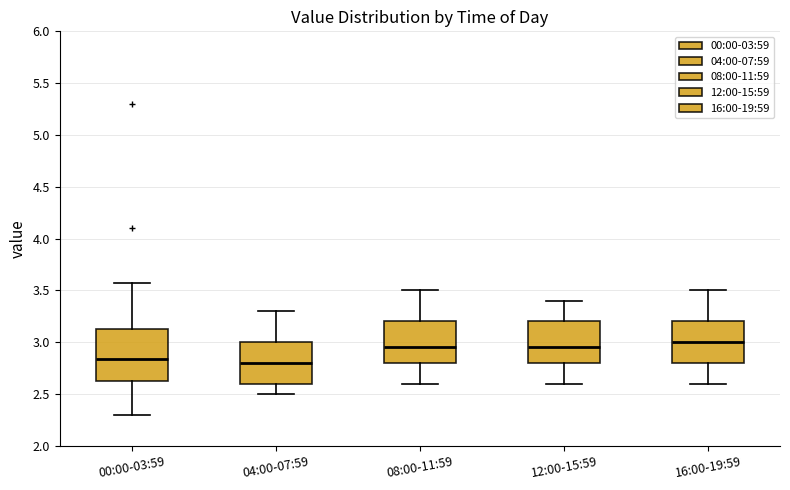

Reading left to right, read every box against the y-axis: the position of its median line, the range the box covers, and the ends of its whiskers. The values are not printed on the chart, so give them approximately, as read against the axis.

00:00-03:59: median 2.85, box 2.65 to 3.15, whiskers 2.30 to 3.55
04:00-07:59: median 2.80, box 2.60 to 3.00, whiskers 2.50 to 3.30
08:00-11:59: median 2.95, box 2.80 to 3.20, whiskers 2.60 to 3.50
12:00-15:59: median 2.95, box 2.80 to 3.20, whiskers 2.60 to 3.40
16:00-19:59: median 3.00, box 2.80 to 3.20, whiskers 2.60 to 3.50